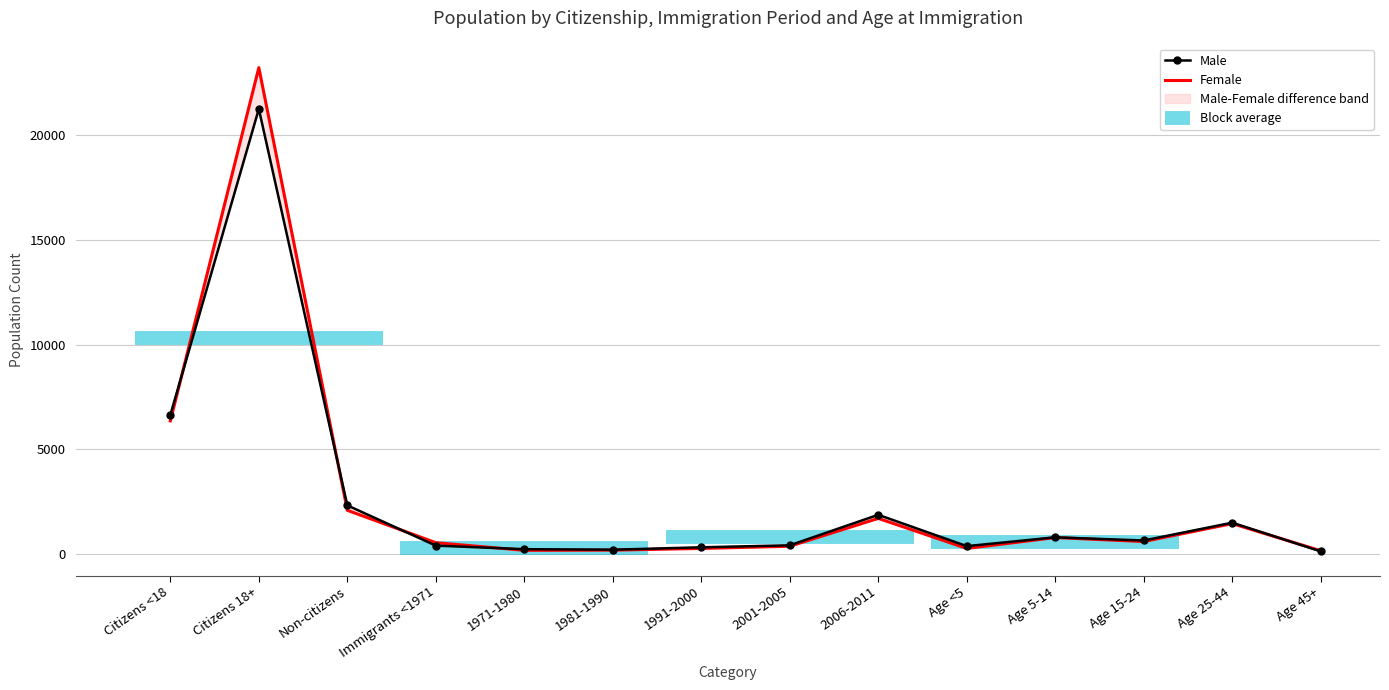

Which category has the lowest value in the Female series?

Age 45+